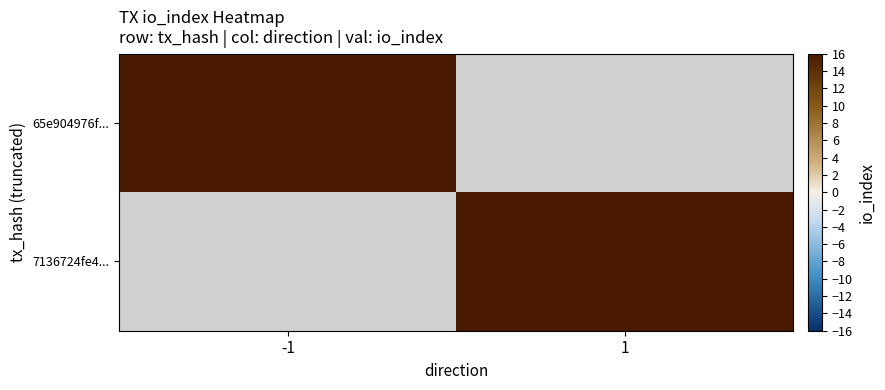

Which series has the largest range (max minus min)?

65e904976f...